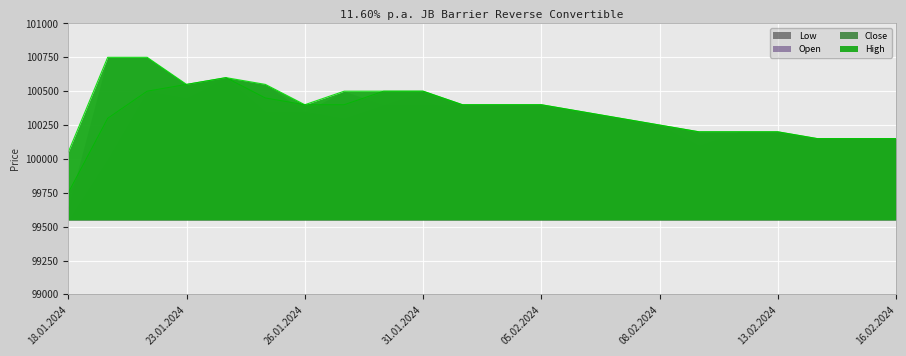

True or false: High and Close intersect in this chart.

False